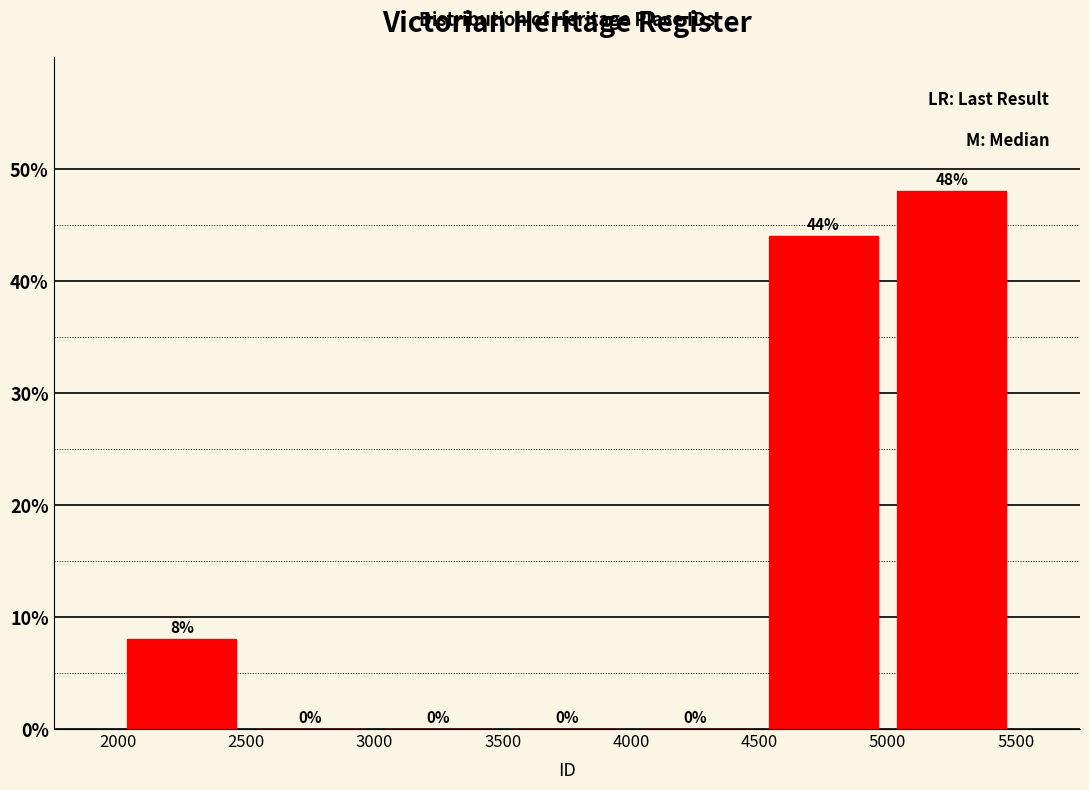

Reading left to right, list every bar in this chart as the range it spans on the x-axis followed by its height.

2000 to 2500: 8
2500 to 3000: 0
3000 to 3500: 0
3500 to 4000: 0
4000 to 4500: 0
4500 to 5000: 44
5000 to 5500: 48